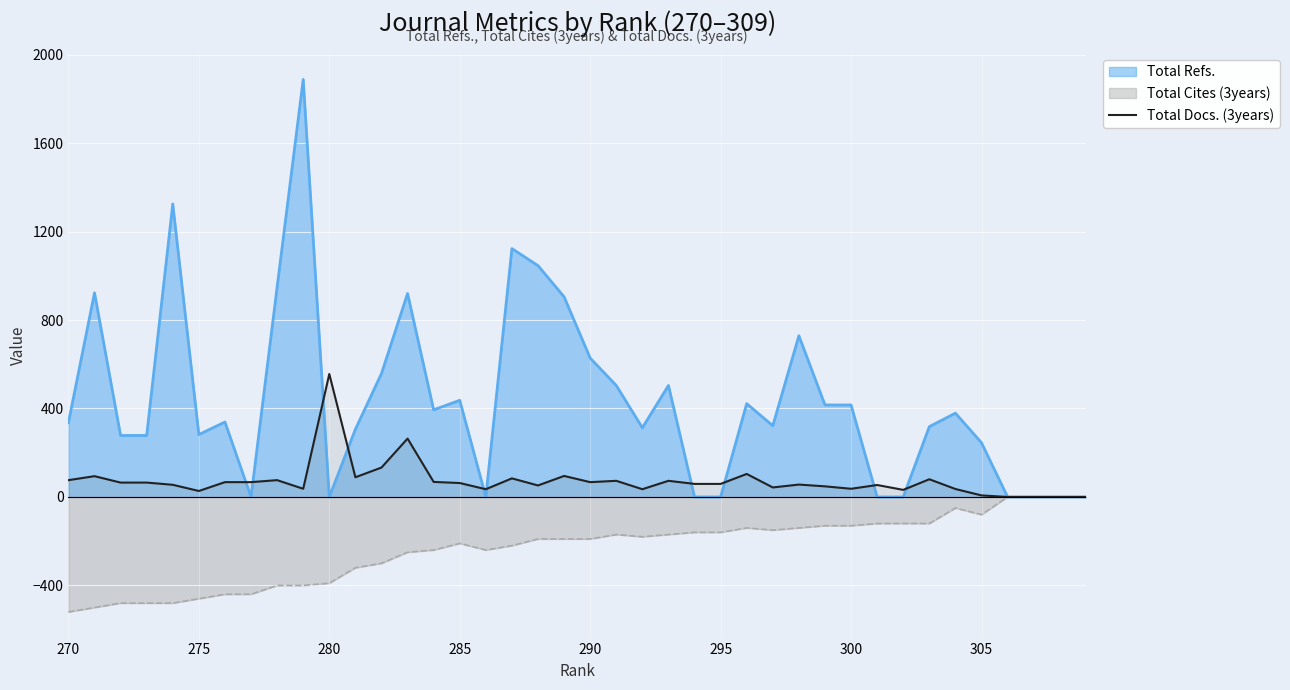

List the series in order of their peak value, lowest first.

Total Cites (3years), Total Docs. (3years), Total Refs.